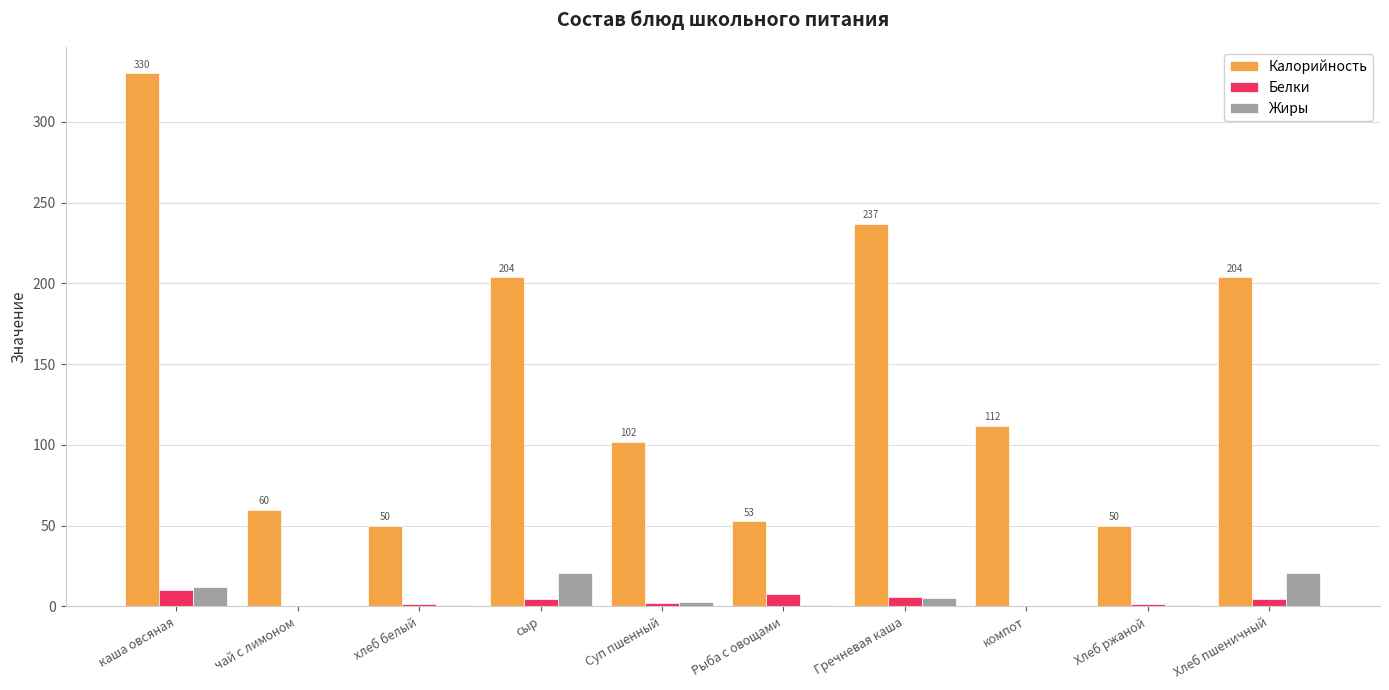

How many data points does each series have?

10